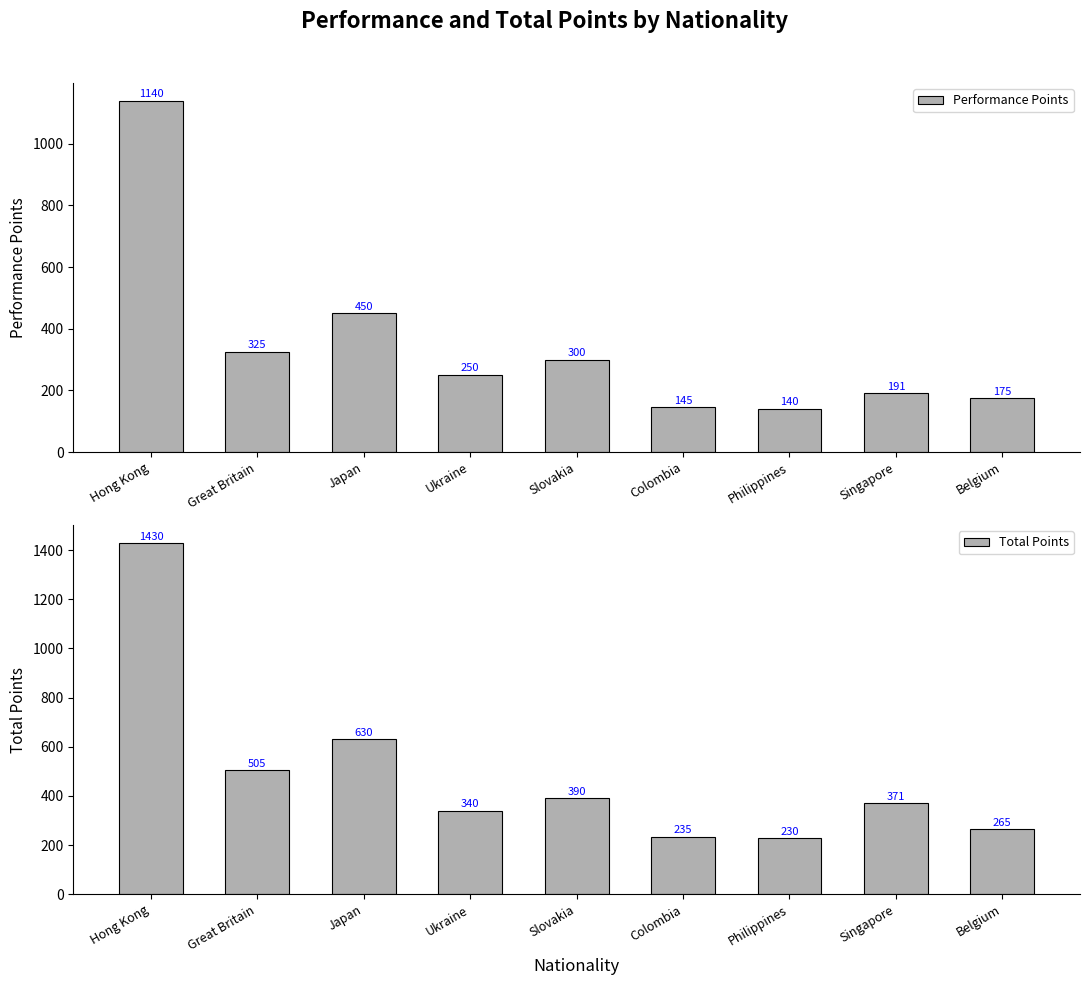

The value of Total Points at Great Britain is 788. True or false?

False